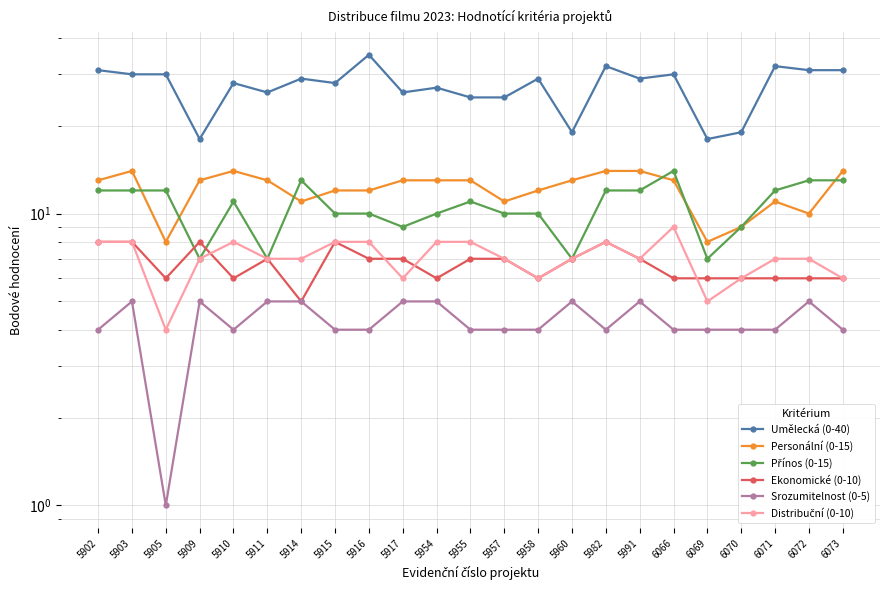

How many lines are shown in the chart?

6